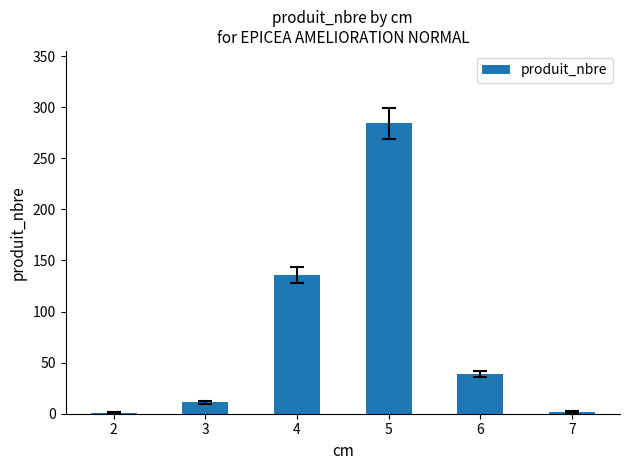

Is it true that the value at 4 is 136?

True